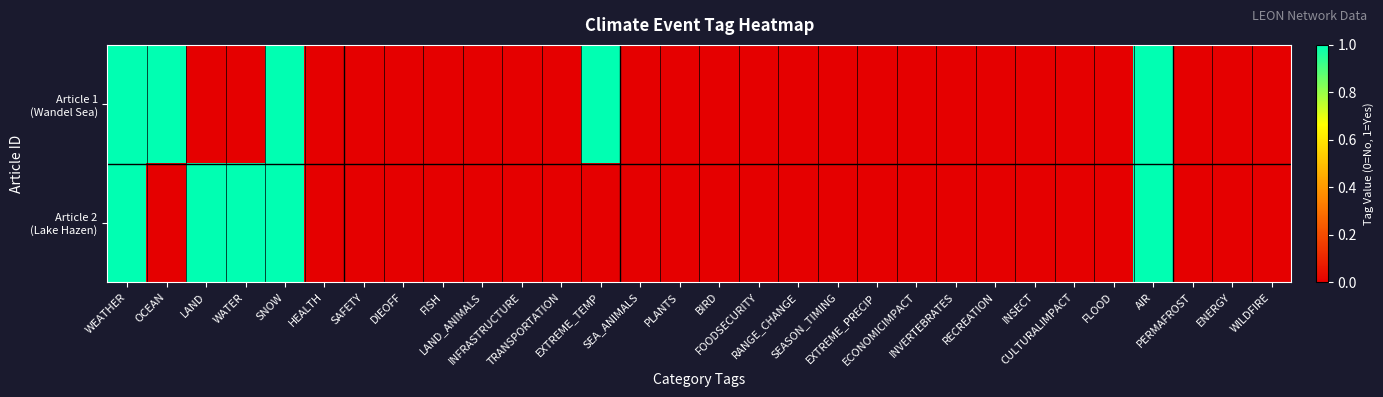

Which series has the largest total across all categories?

Article 1 (Wandel Sea)